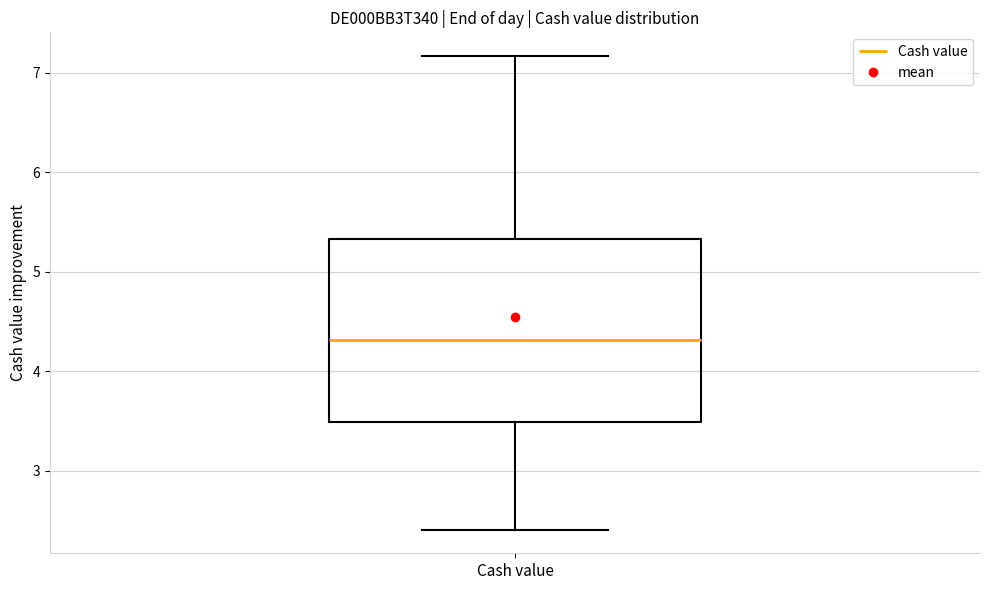

Where is the lower edge of the box for Cash value on the y-axis? The values are not printed on the chart, so give them approximately, as read against the axis.

3.5